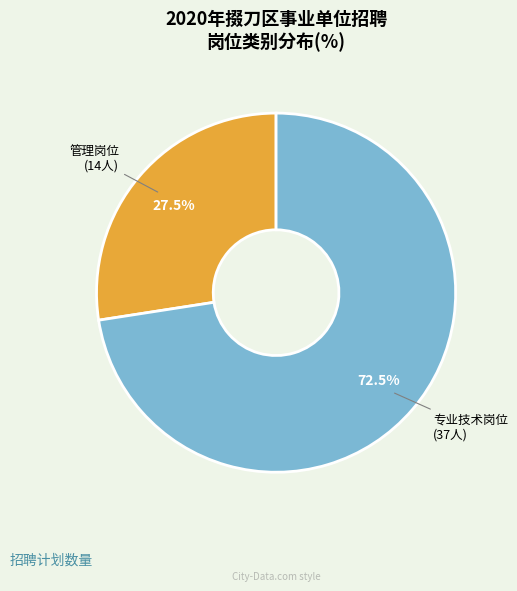

Count the number of slices in the pie.

2